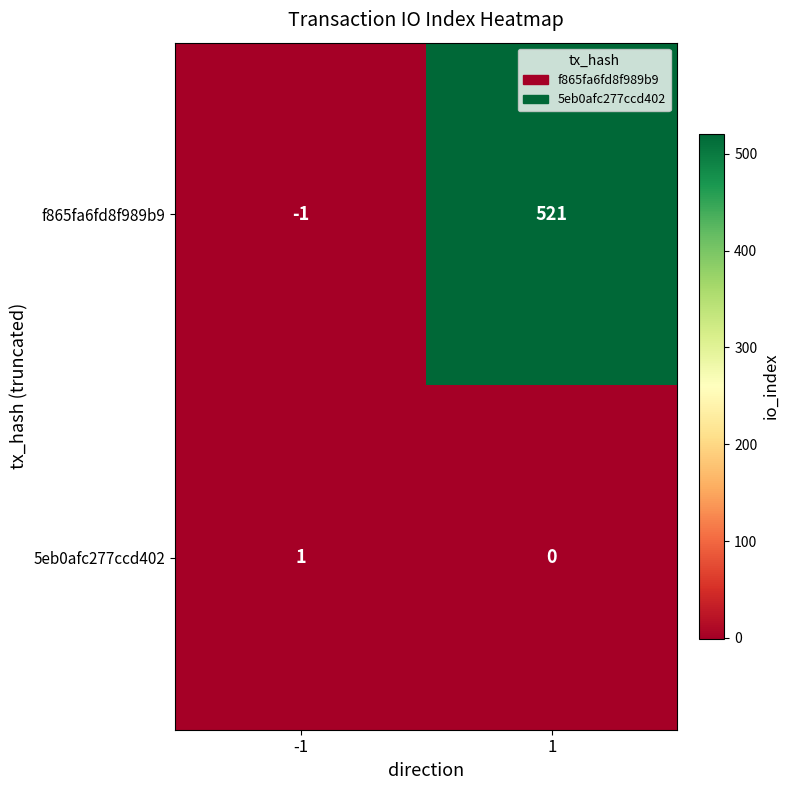

Is it true that f865fa6fd8f989b9 equals 350 at 1?

False